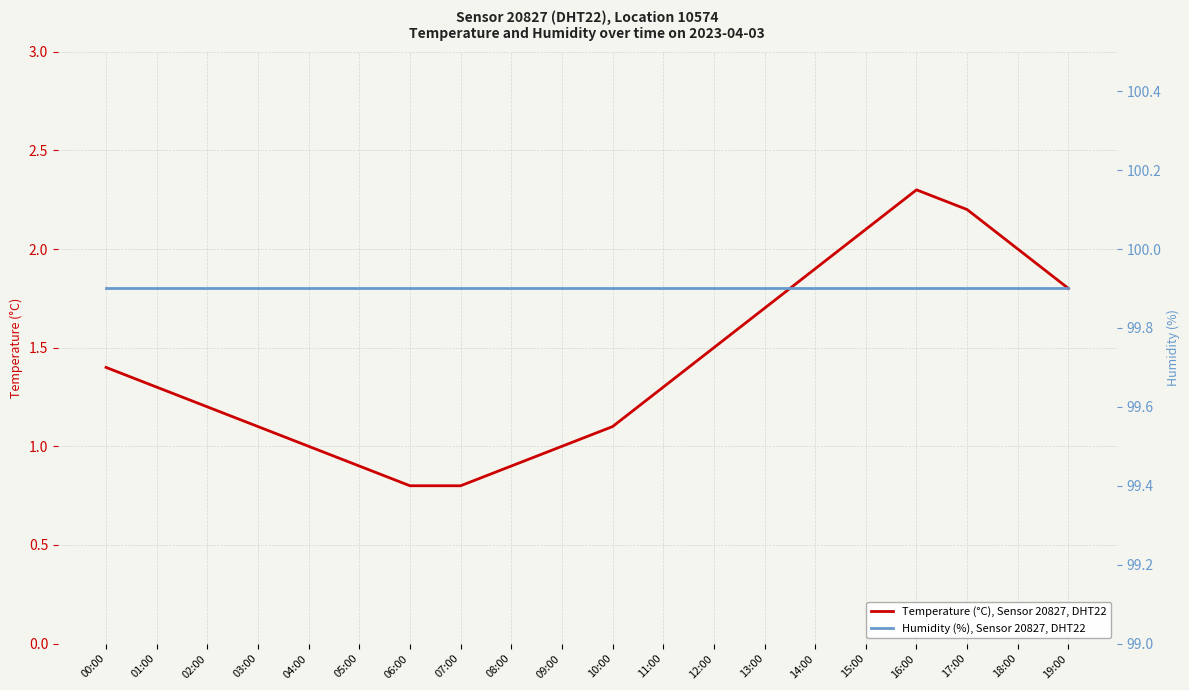

What is the value of the Humidity (%), Sensor 20827, DHT22 point at the 11th from the left?

99.9